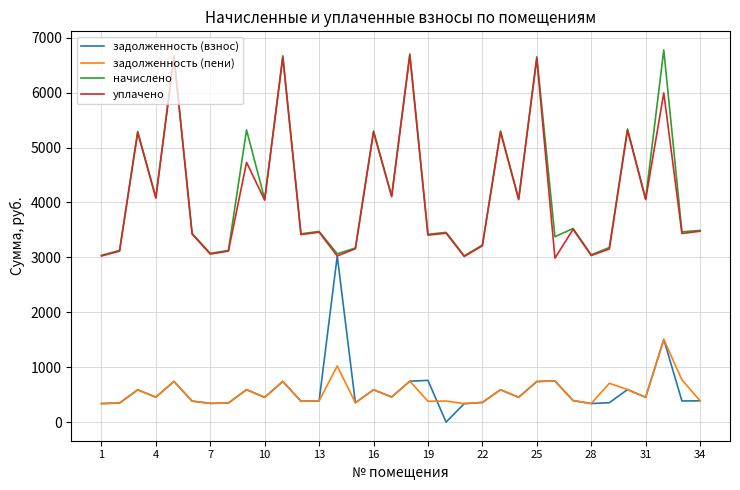

True or false: начислено and задолженность (пени) intersect in this chart.

False